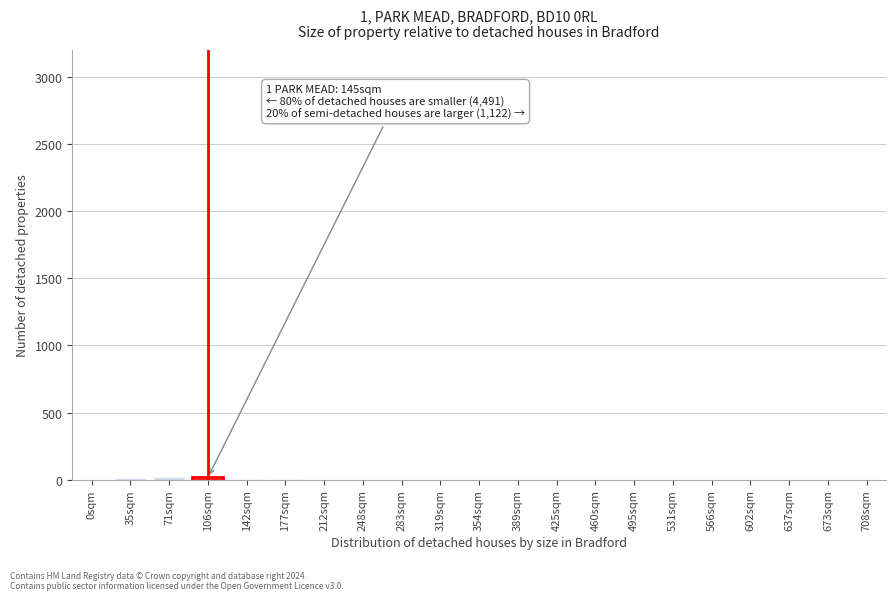

The chart shows a value of 0 at 425sqm. True or false?

True